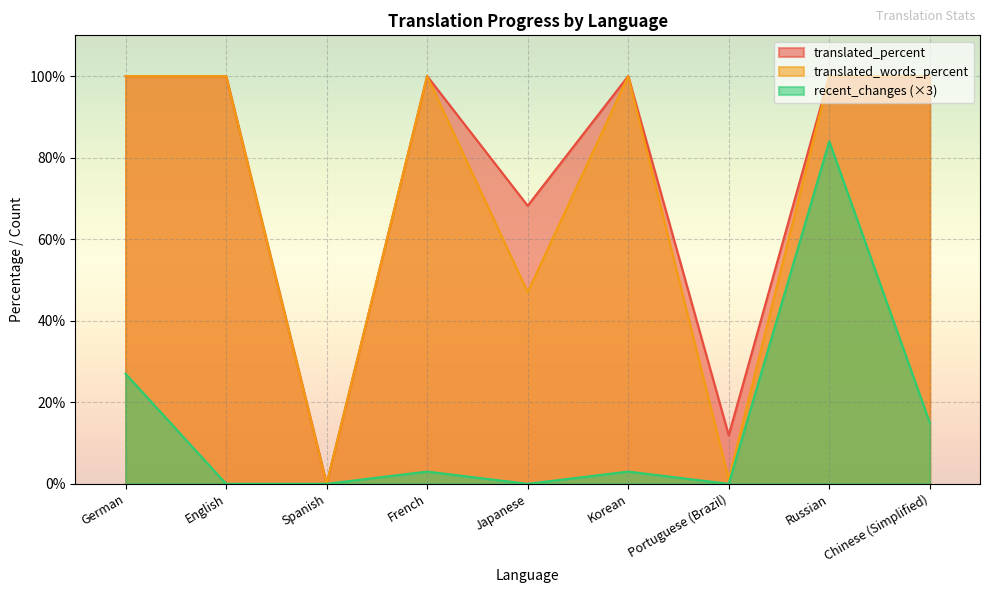

How many lines are shown in the chart?

3